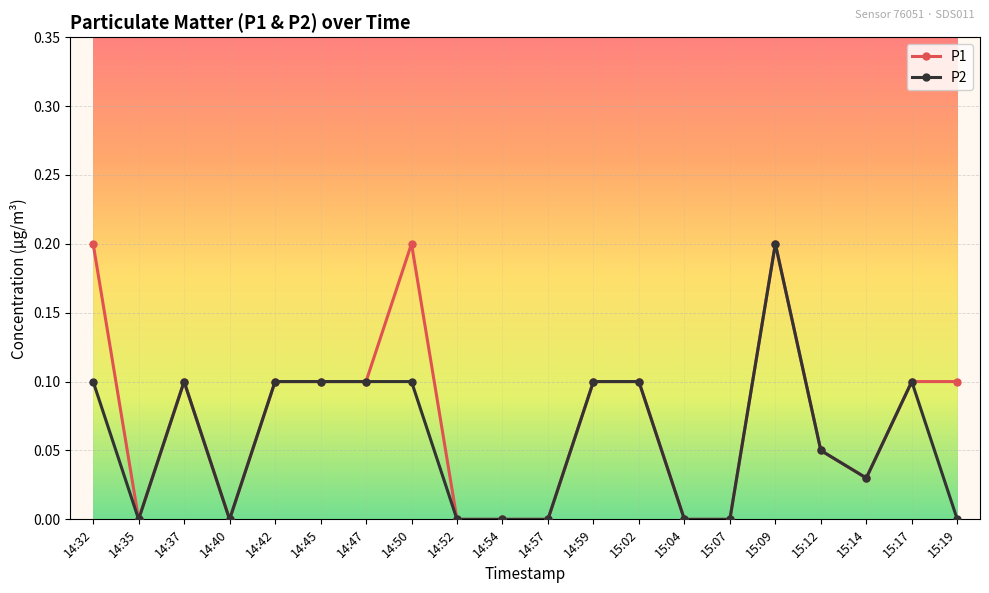

Which category has the highest value in the P2 series?

15:09